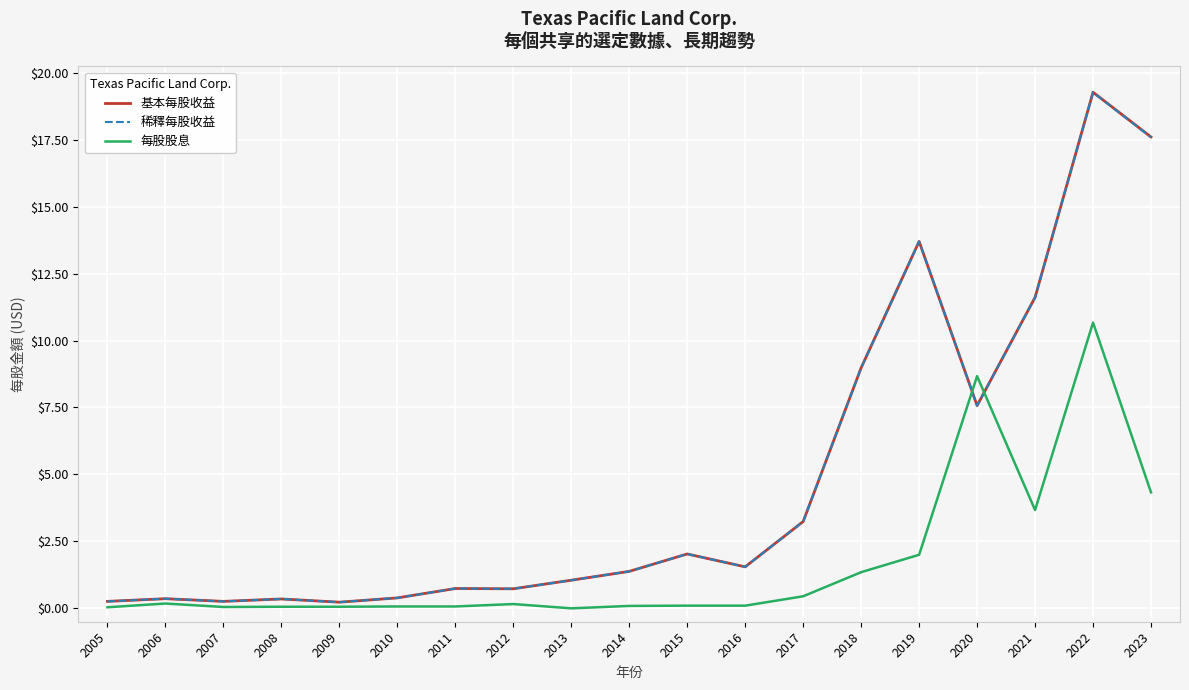

At which category is the sum across all series the highest?

2022